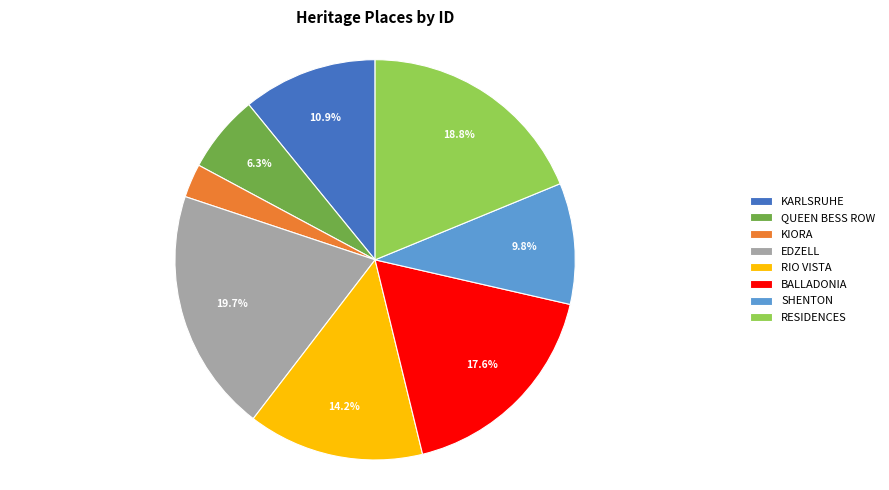

Rank the categories by value from lowest to highest.

KIORA, QUEEN BESS ROW, SHENTON, KARLSRUHE, RIO VISTA, BALLADONIA, RESIDENCES, EDZELL